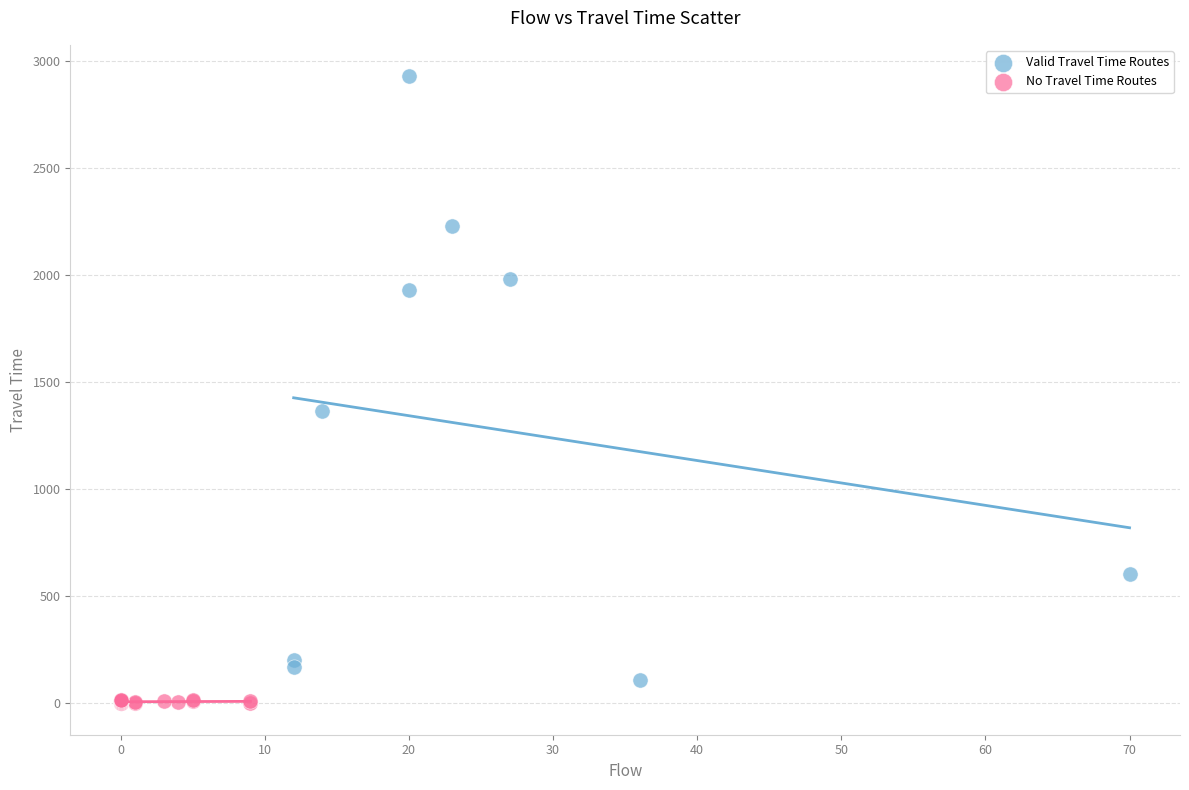

Which series contains the highest Y value?

Valid Travel Time Routes